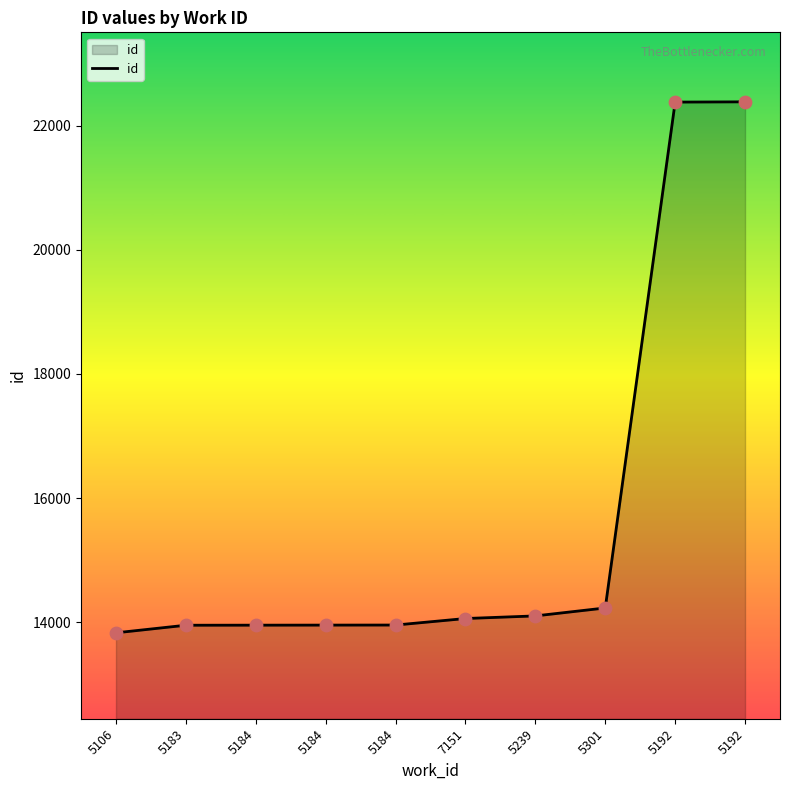

What is the ratio of the value at 5106 to the value at 7151?

1.0